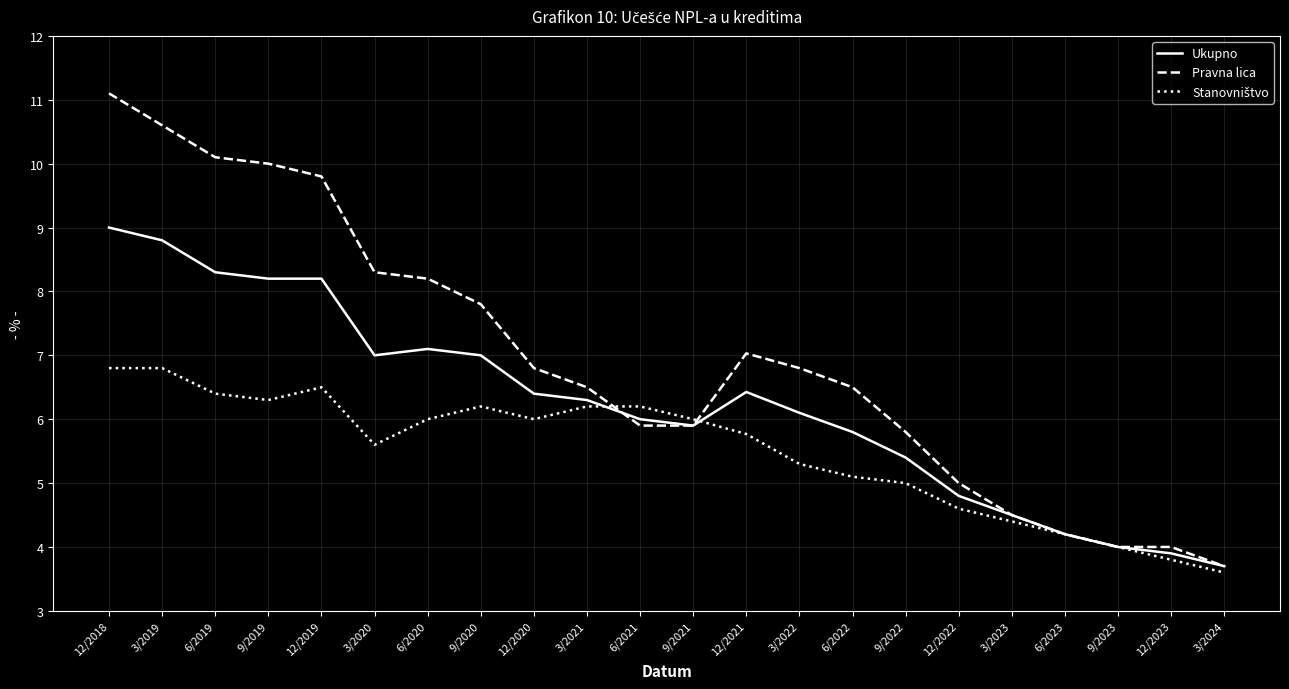

True or false: Ukupno has a value of 1.3 at 6/2021.

False